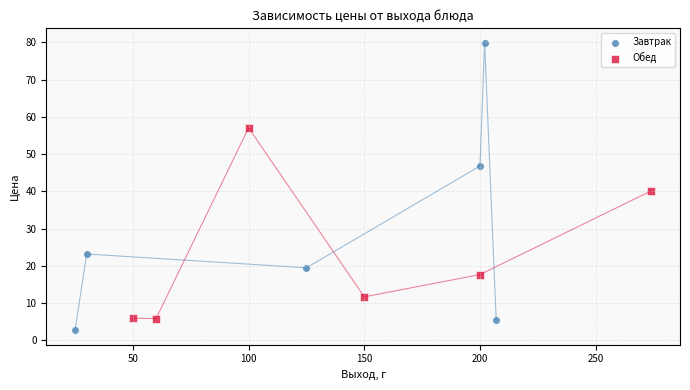

Which series reaches the maximum Y coordinate?

Завтрак